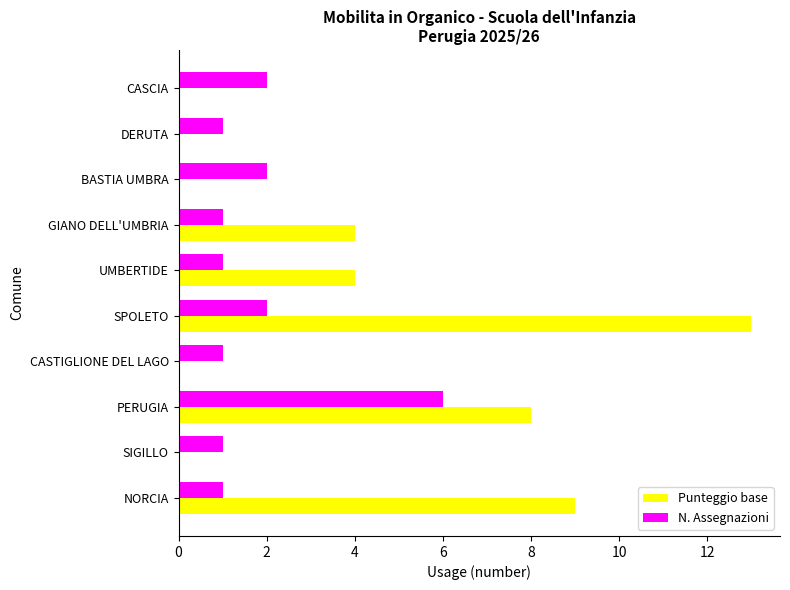

The value of Punteggio base at DERUTA is 0. True or false?

True